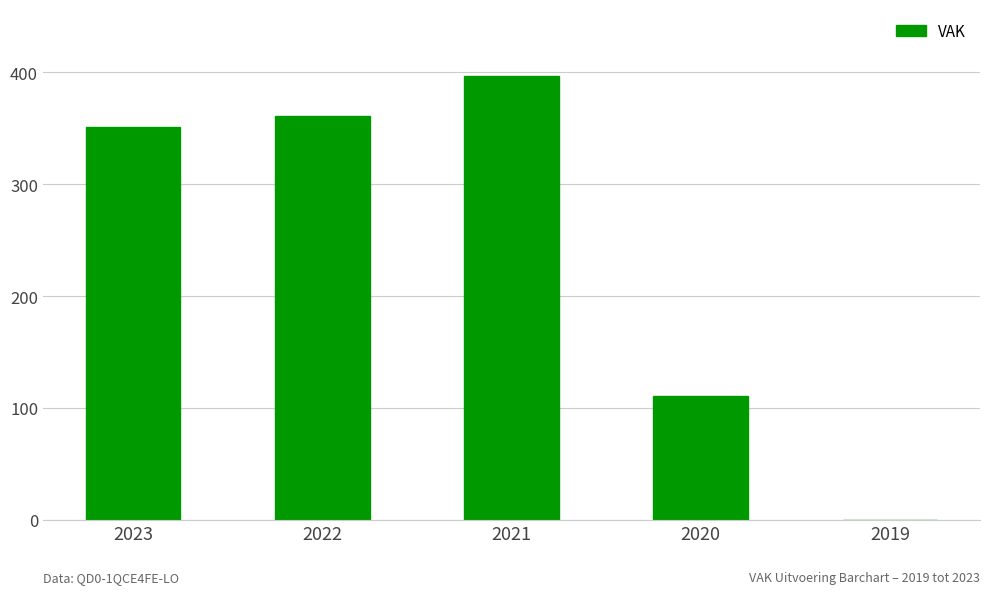

Reading right to left, transcribe all the data shown in this chart.

0	111	397	361	351